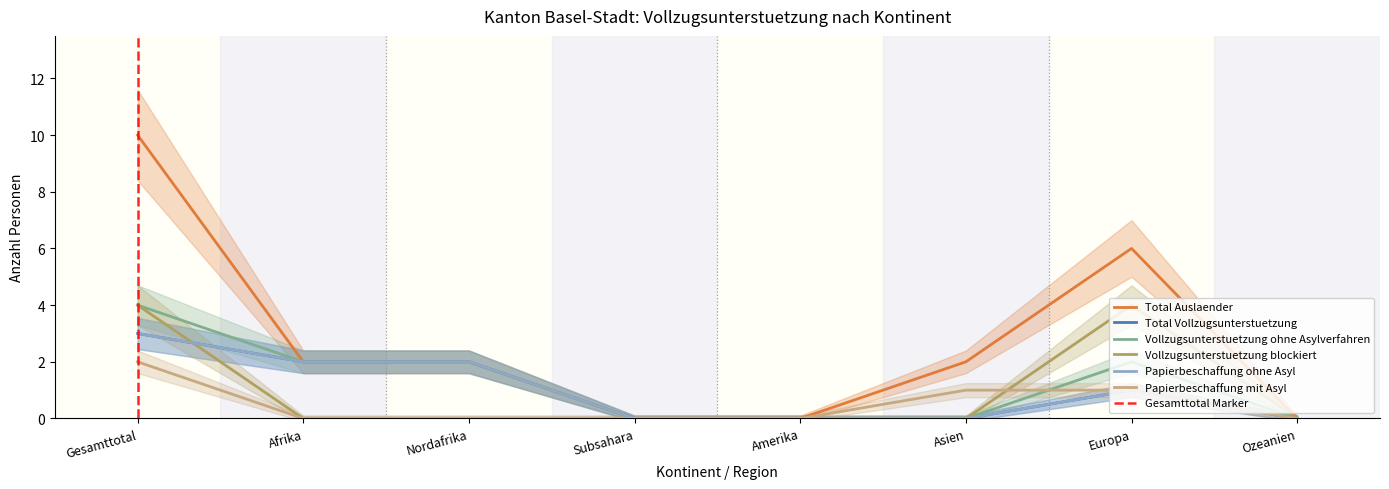

Where is the first local maximum for Vollzugsunterstuetzung ohne Asylverfahren?

Europa